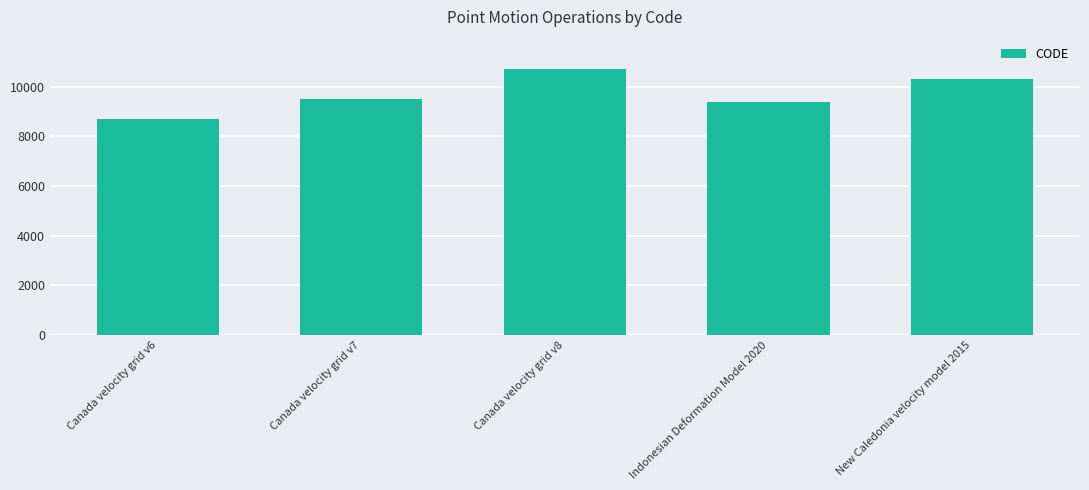

What is the label of the 1st bar from the left?

Canada velocity grid v6